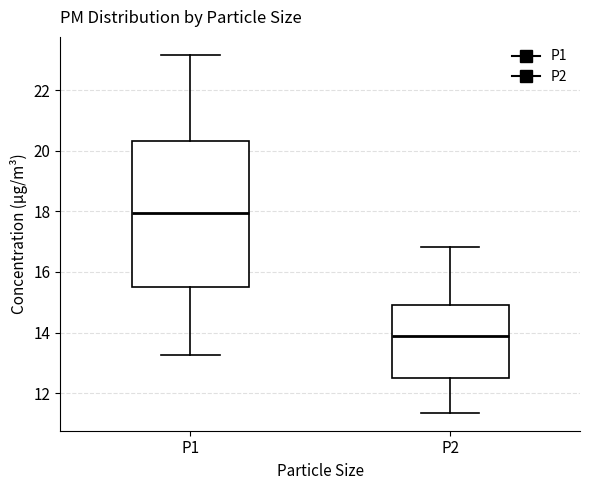

Reading left to right, read every box against the y-axis: the position of its median line, the range the box covers, and the ends of its whiskers. The values are not printed on the chart, so give them approximately, as read against the axis.

P1: median 18.0, box 15.6 to 20.4, whiskers 13.2 to 23.2
P2: median 13.8, box 12.6 to 15.0, whiskers 11.4 to 16.8